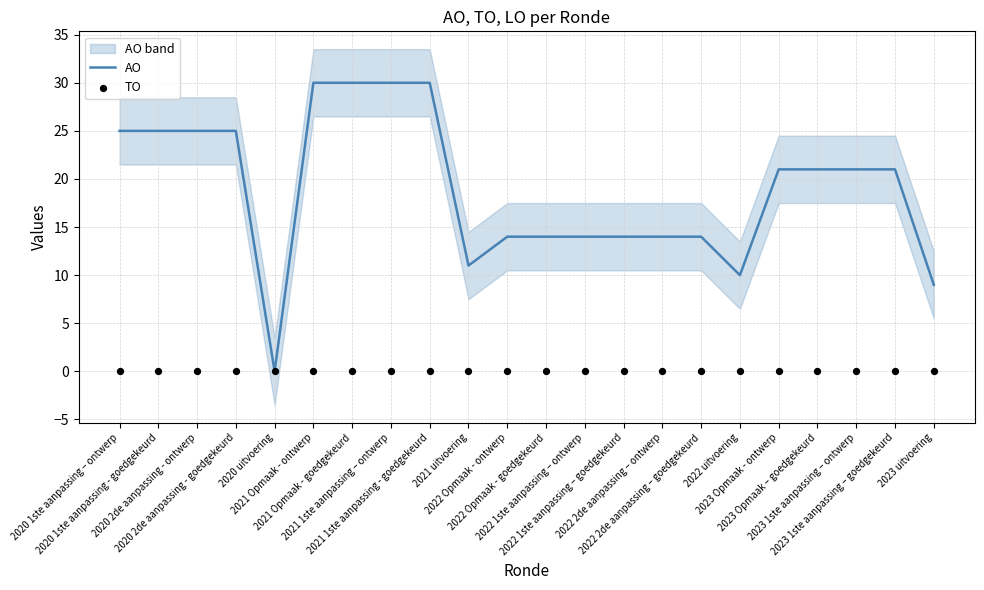

Which series contains the highest Y value?

AO